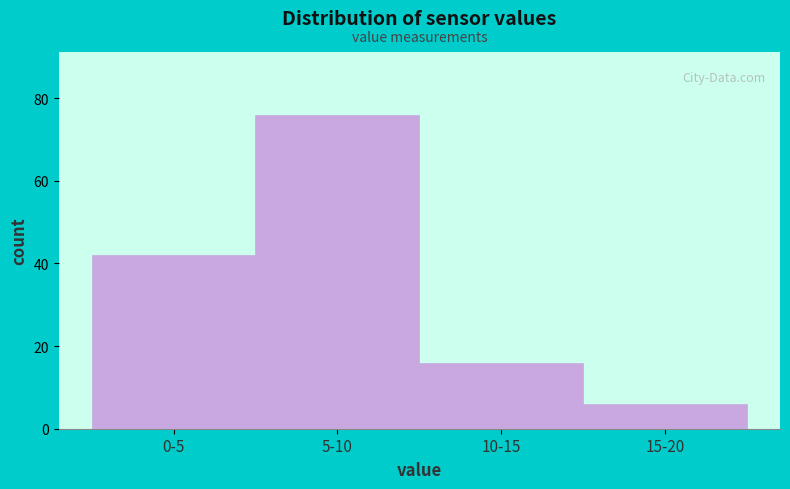

Reading left to right, what are all the values shown in this chart?

42	76	16	6